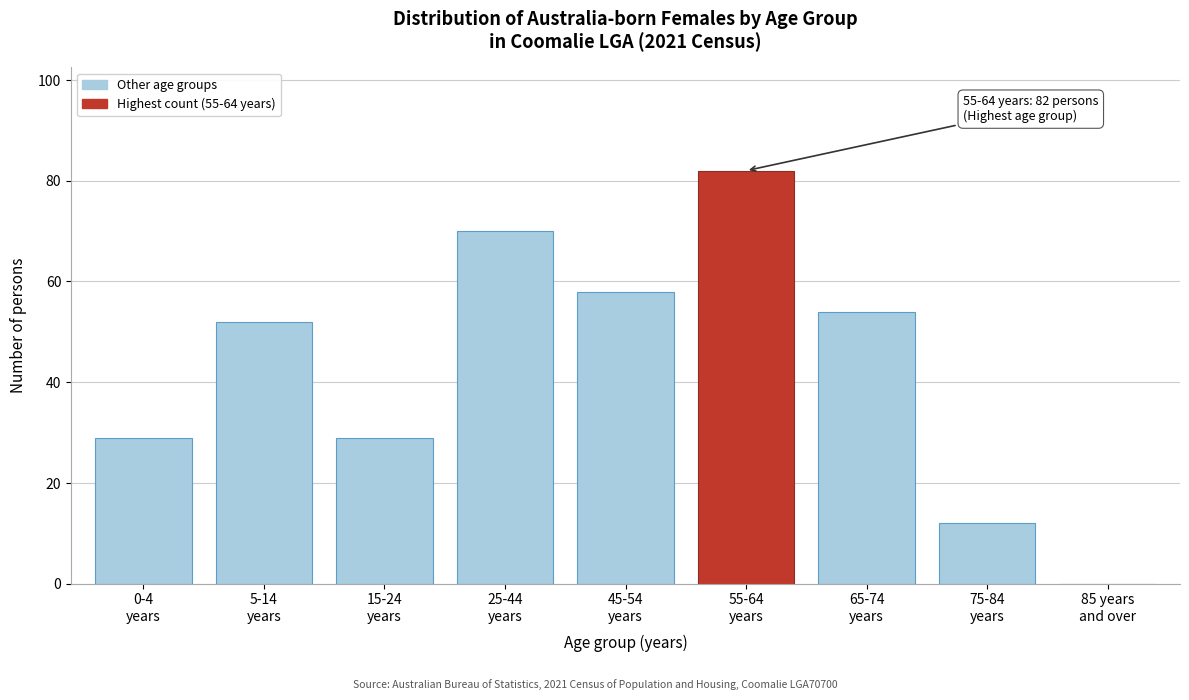

What is the maximum value shown in the chart?

82